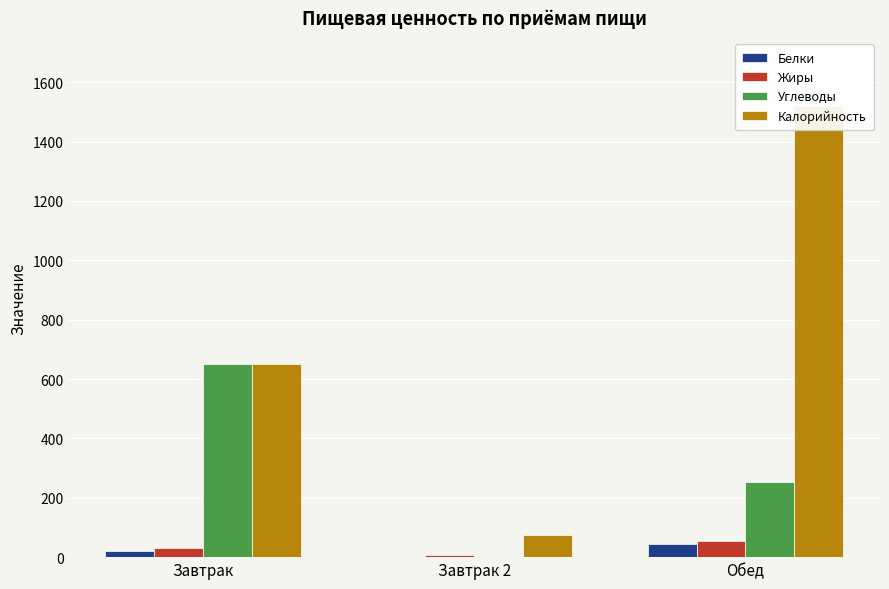

Which series has the widest spread of values?

Калорийность